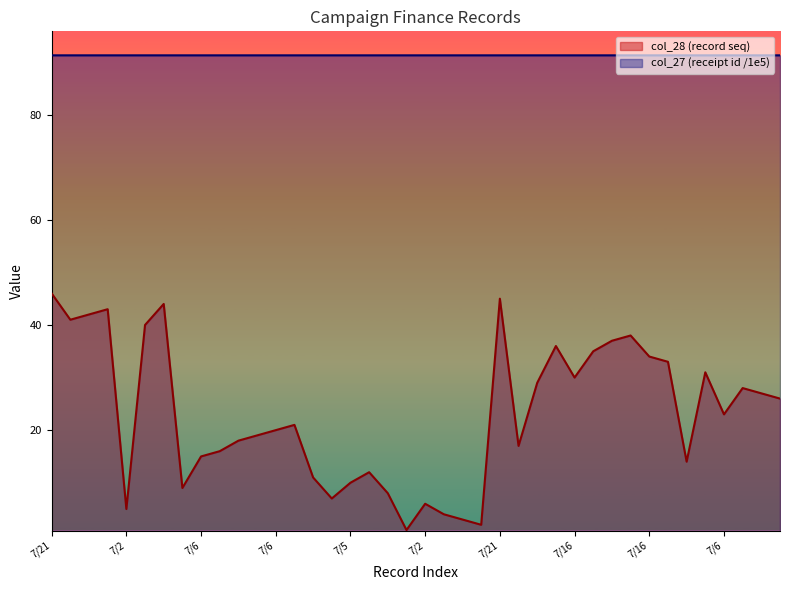

What is the sum of all col_27 values?

3651.2